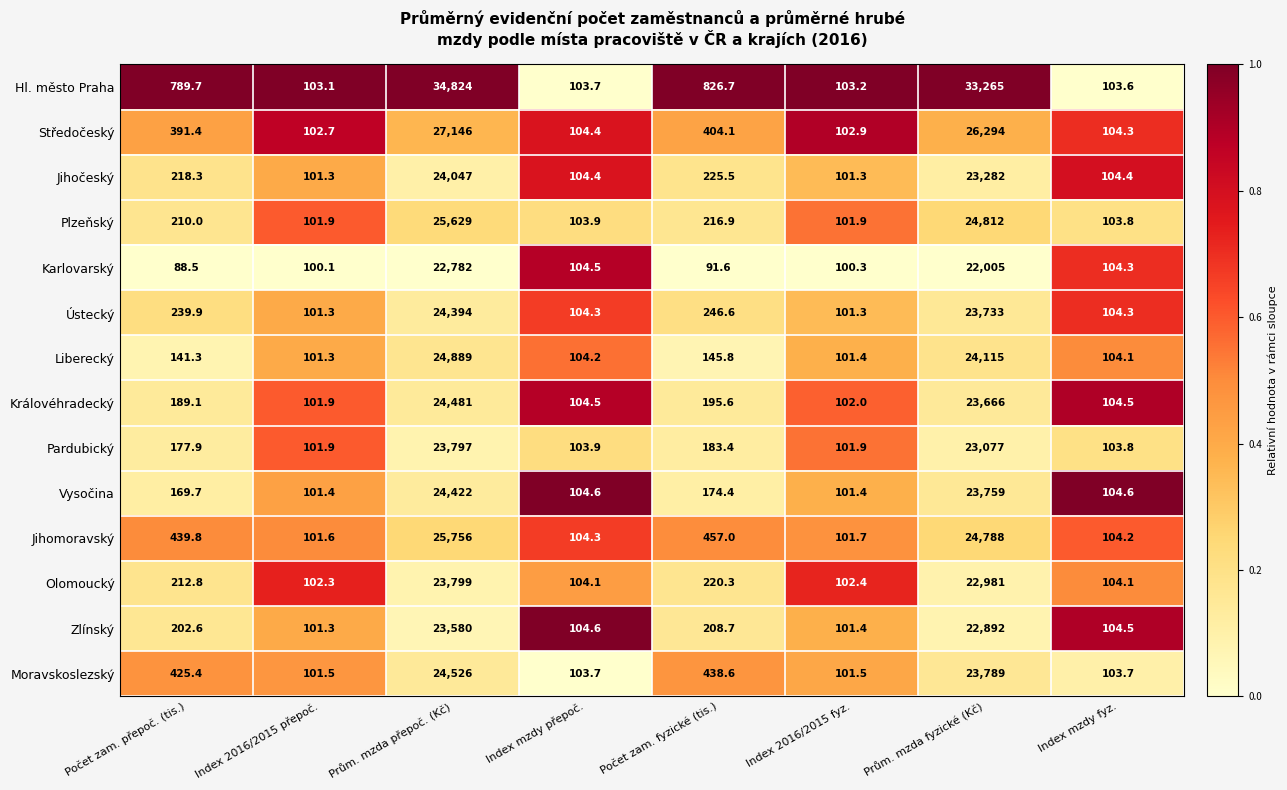

At Prům. mzda fyzické (Kč), list the series in order from largest to smallest.

Hl. město Praha, Středočeský, Plzeňský, Jihomoravský, Liberecký, Moravskoslezský, Vysočina, Ústecký, Královéhradecký, Jihočeský, Pardubický, Olomoucký, Zlínský, Karlovarský